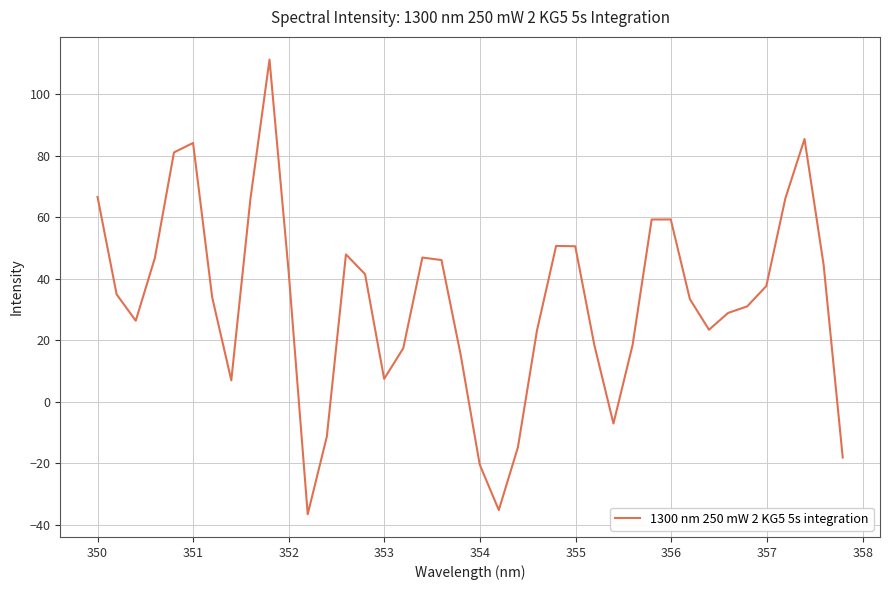

What is the minimum value shown in the chart?

-36.6